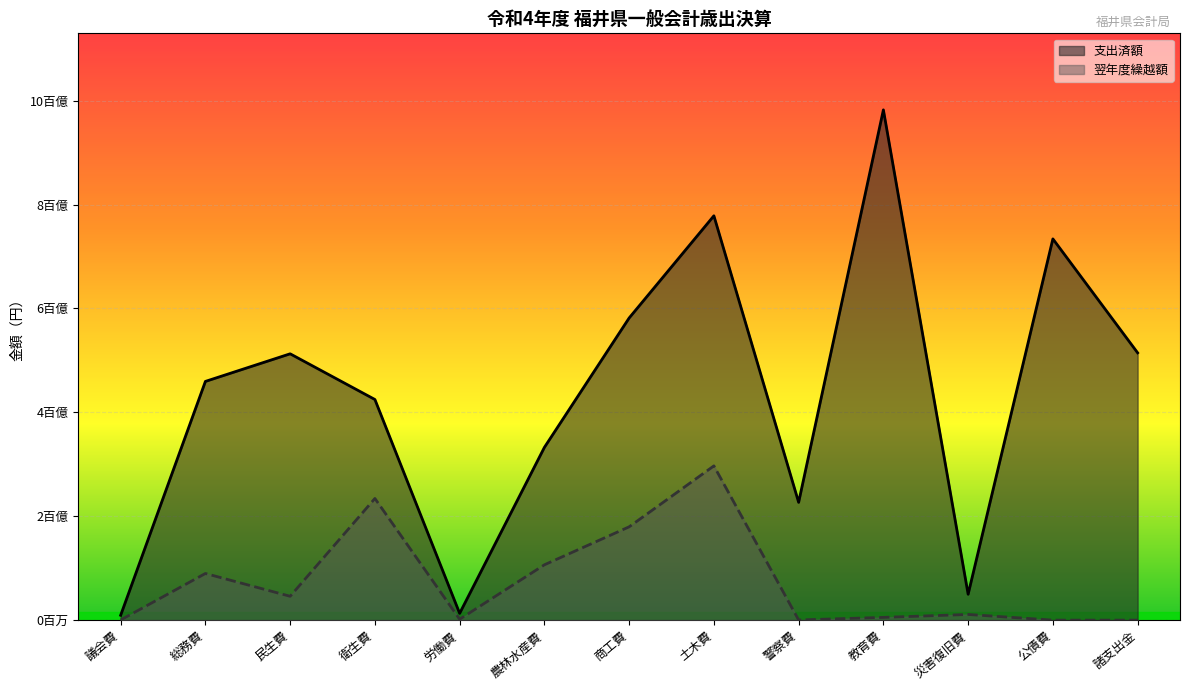

True or false: 翌年度繰越額 and 支出済額 cross at least once.

False